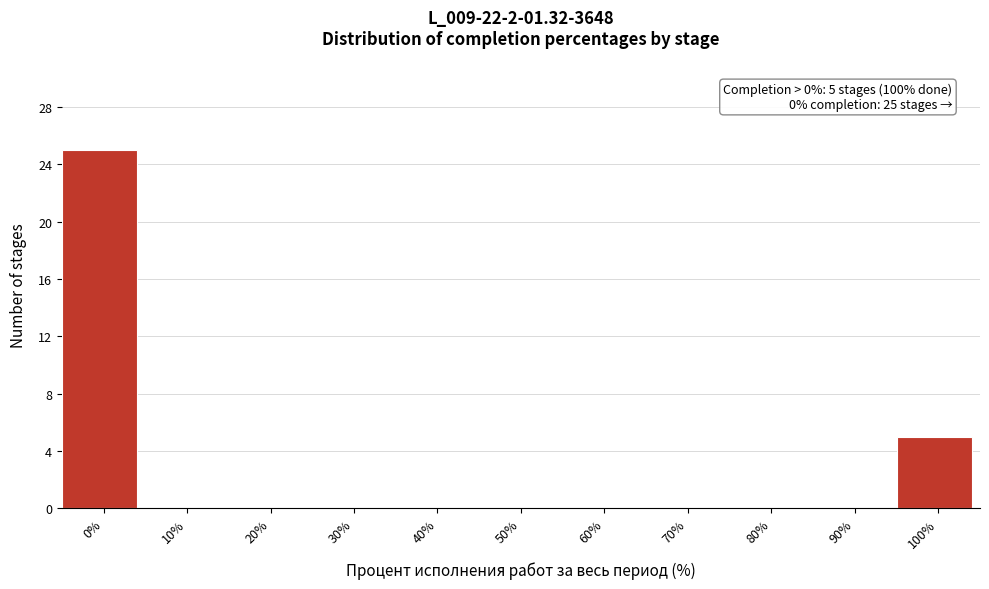

Reading left to right, extract all data points from this chart.

0%=25	10%=0	20%=0	30%=0	40%=0	50%=0	60%=0	70%=0	80%=0	90%=0	100%=5